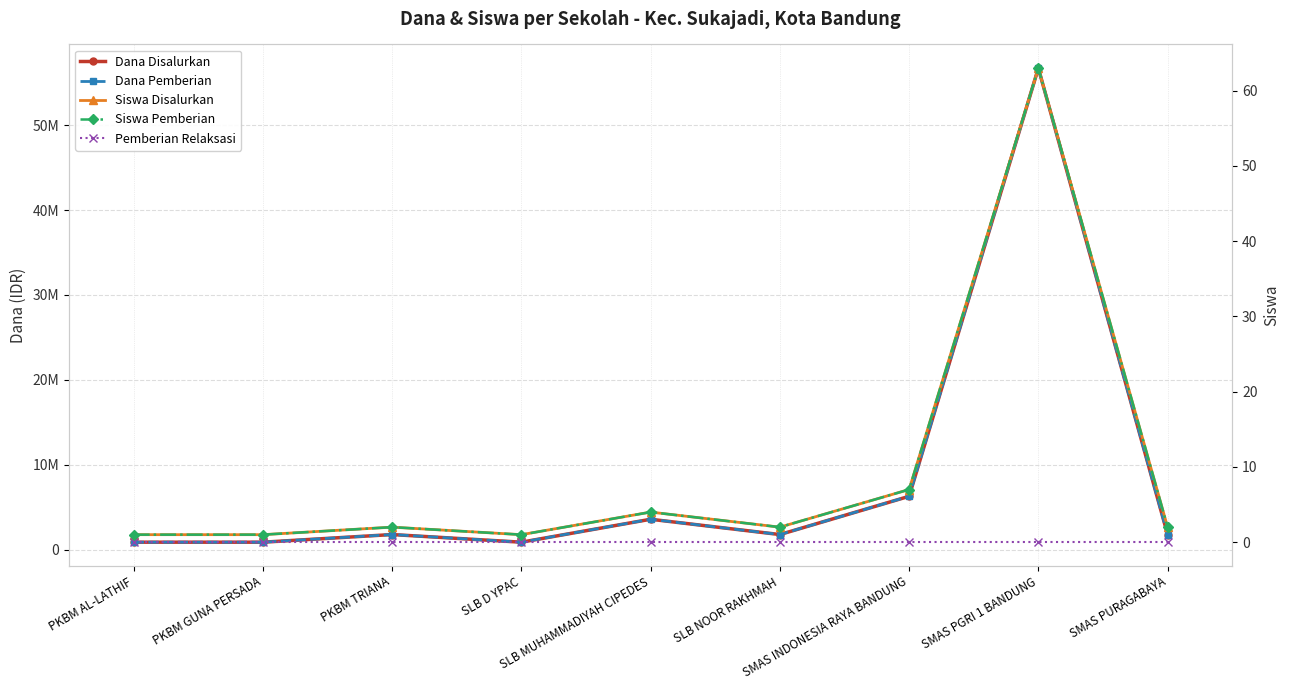

True or false: Pemberian Relaksasi has more than 2 points higher than both neighbors.

False